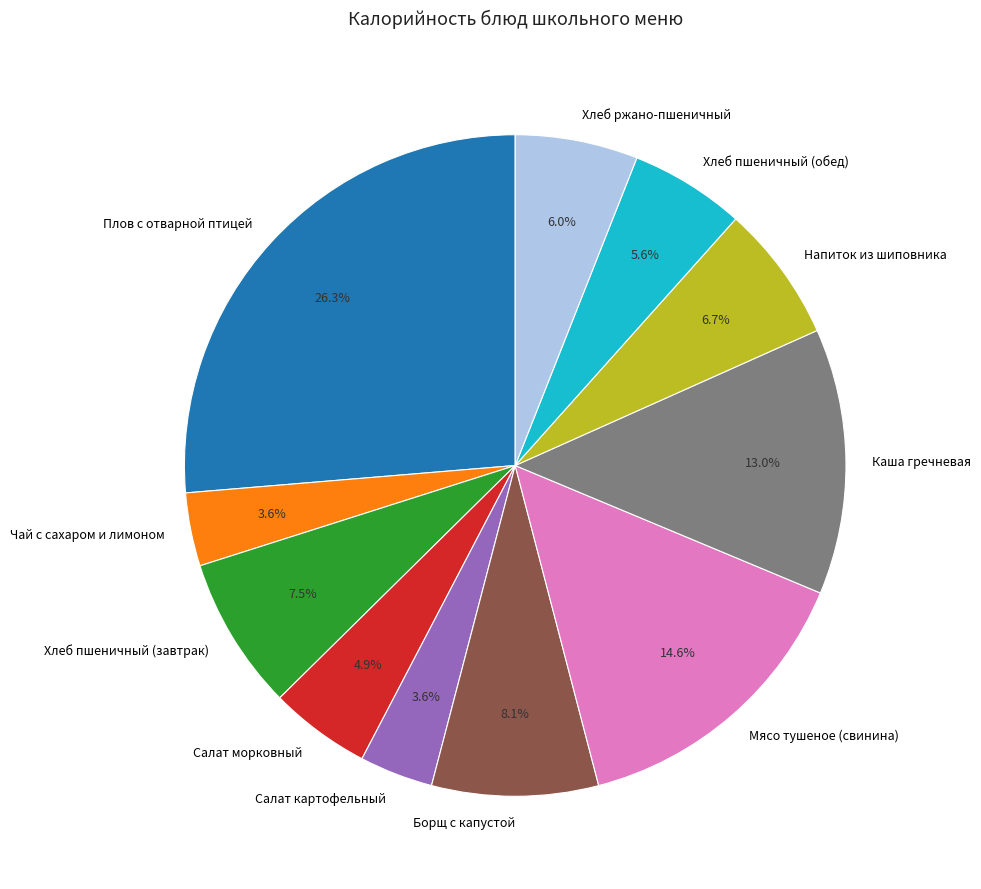

Does Мясо тушеное (свинина) represent more than half of the total?

No